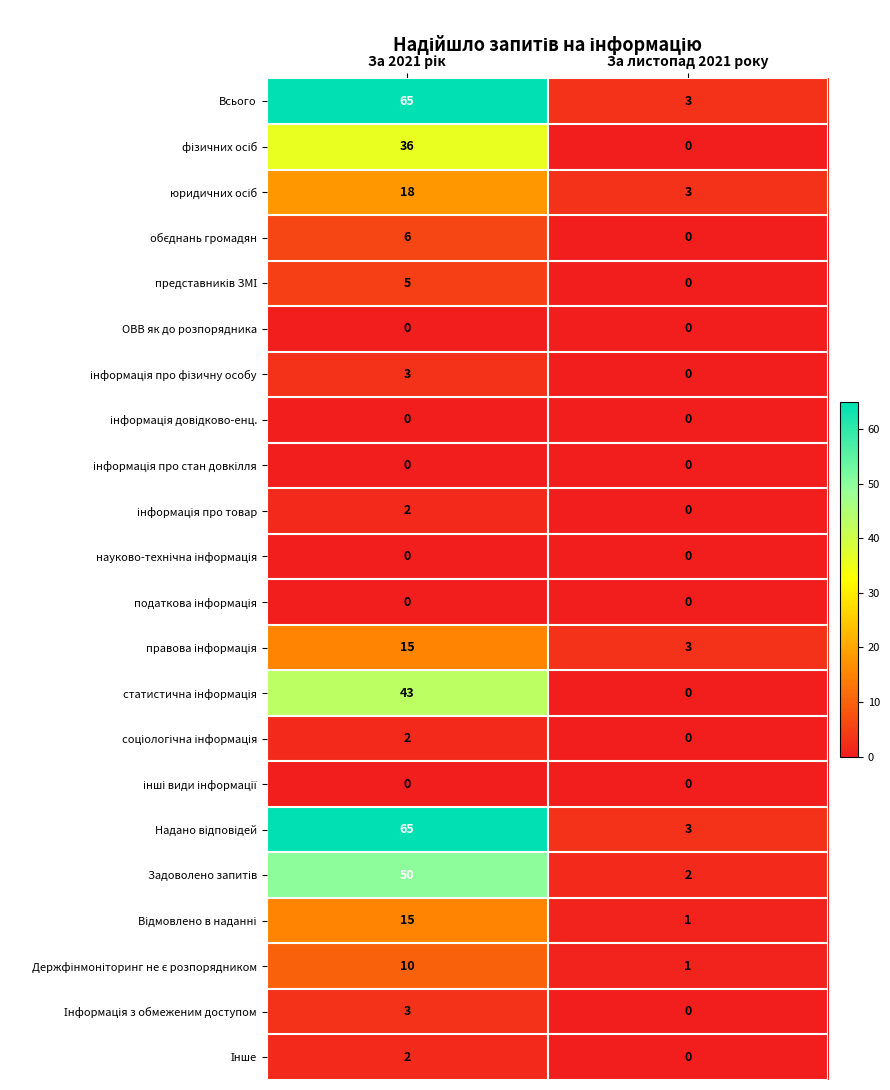

What is the maximum value shown in the chart?

65